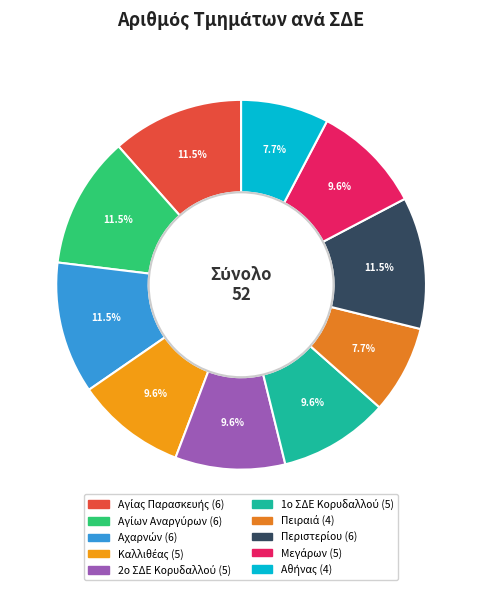

Which category has the smallest portion of the pie?

Πειραιά